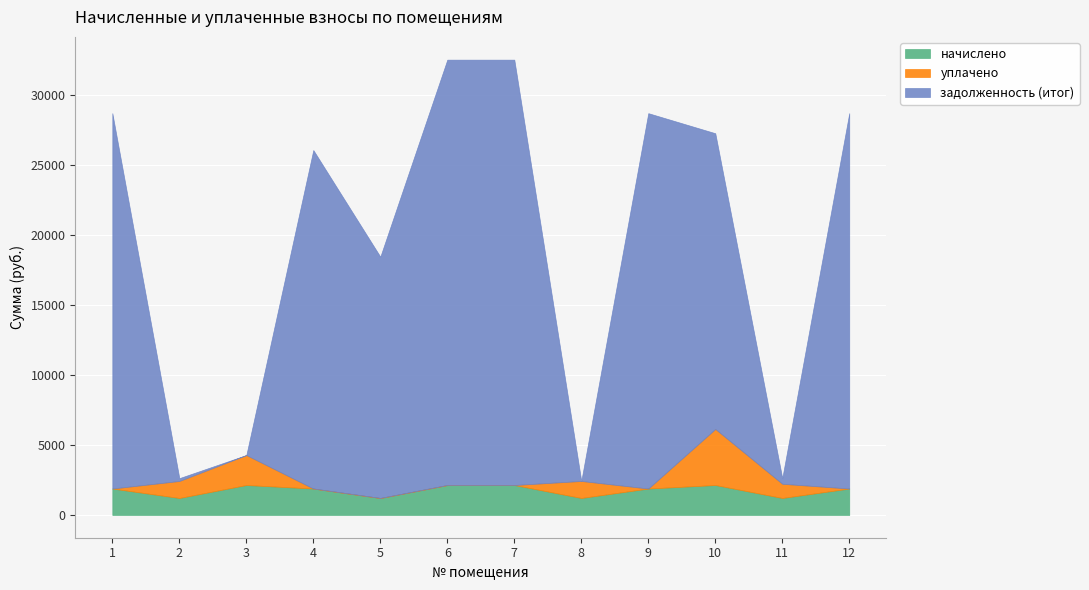

What are all the series names shown in the legend?

начислено, уплачено, задолженность (итог)